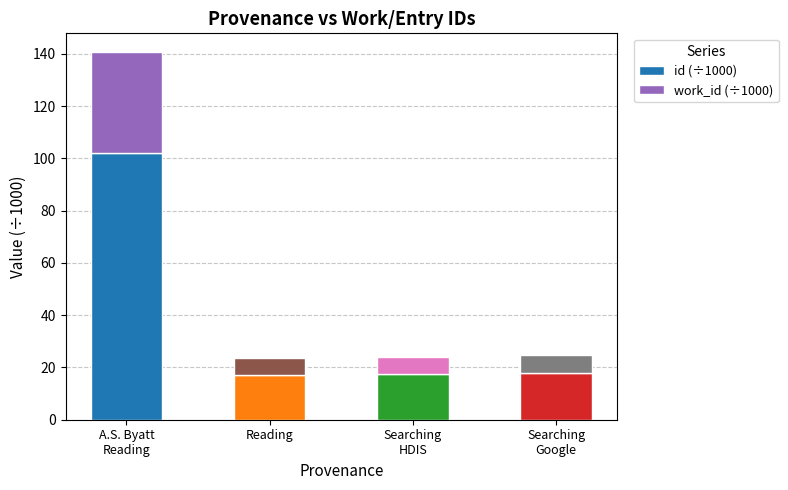

What is the total value across all series at Reading?

23.6